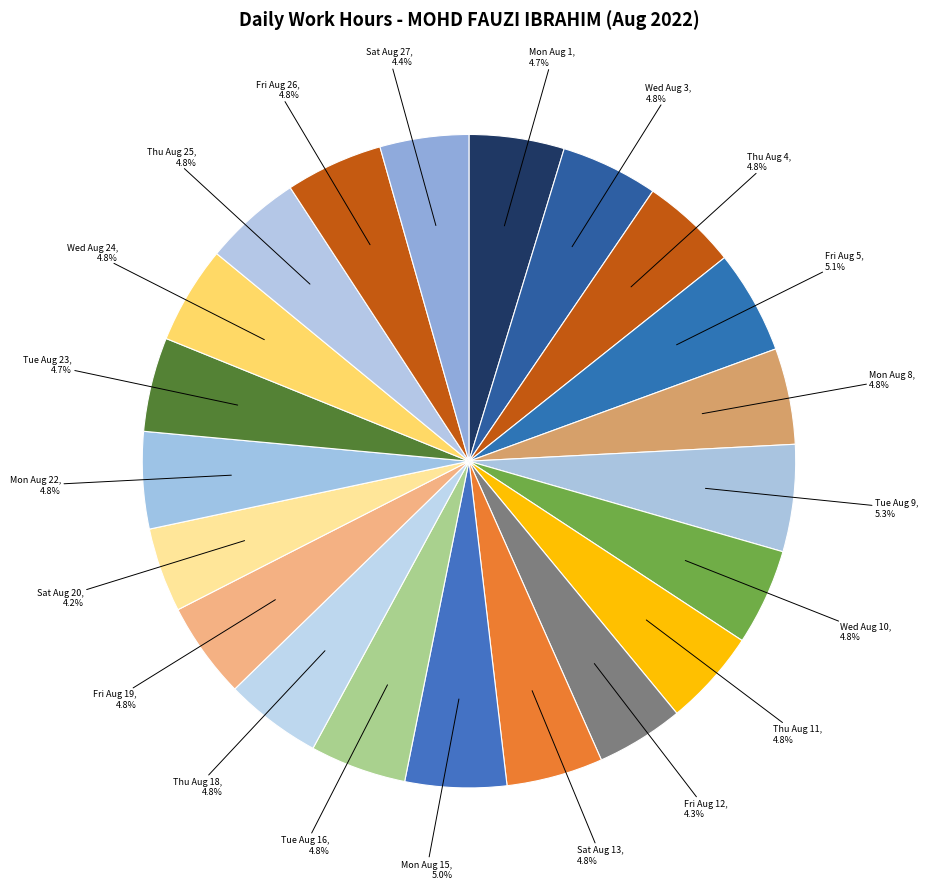

How many segments does this pie chart have?

21